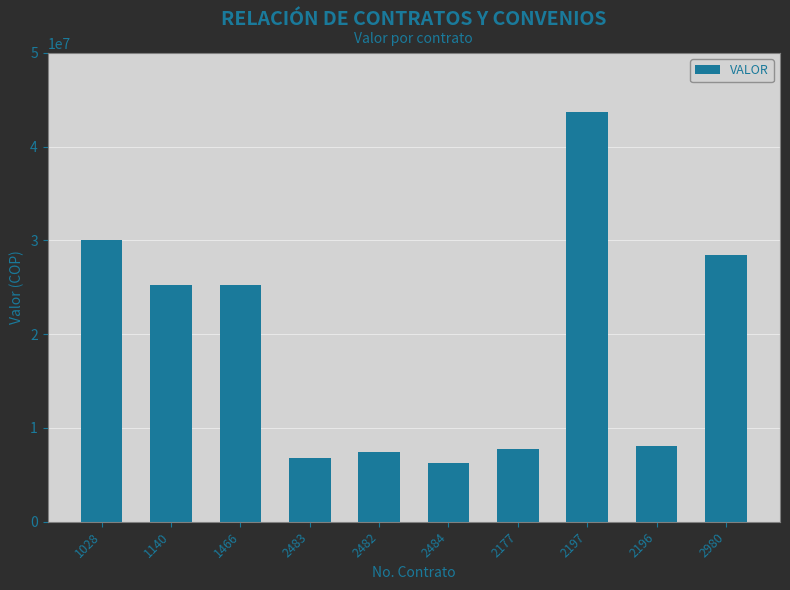

What is the difference between the values at 1140 and 2197?

18496800